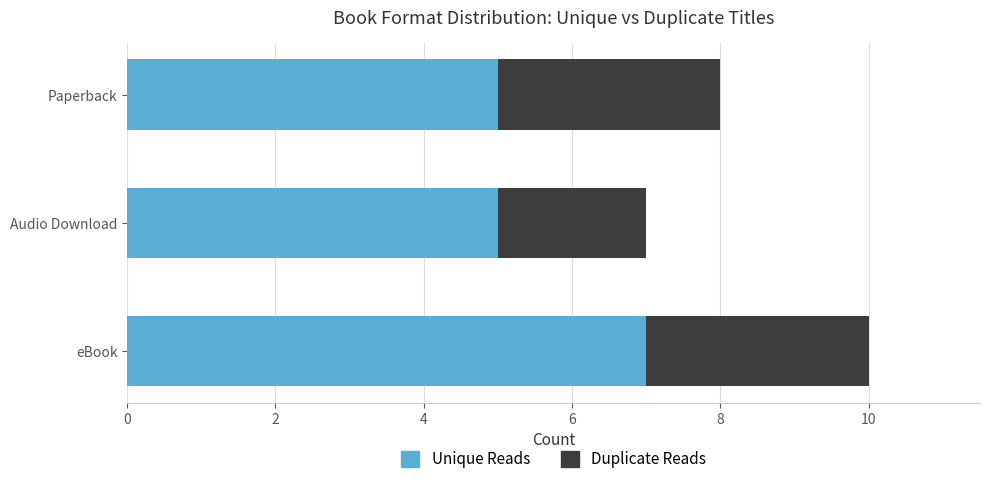

What is the average value of the Unique Reads series?

6